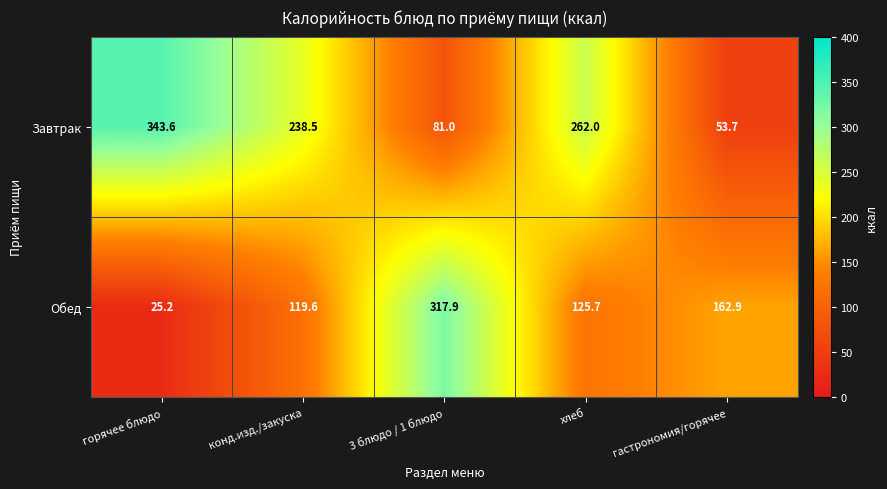

Reading left to right, extract all data points from this chart.

Завтрак: горячее блюдо=343.6	конд.изд./закуска=238.5	3 блюдо / 1 блюдо=81.0	хлеб=262.0	гастрономия/горячее=53.7
Обед: горячее блюдо=25.2	конд.изд./закуска=119.6	3 блюдо / 1 блюдо=317.9	хлеб=125.7	гастрономия/горячее=162.9